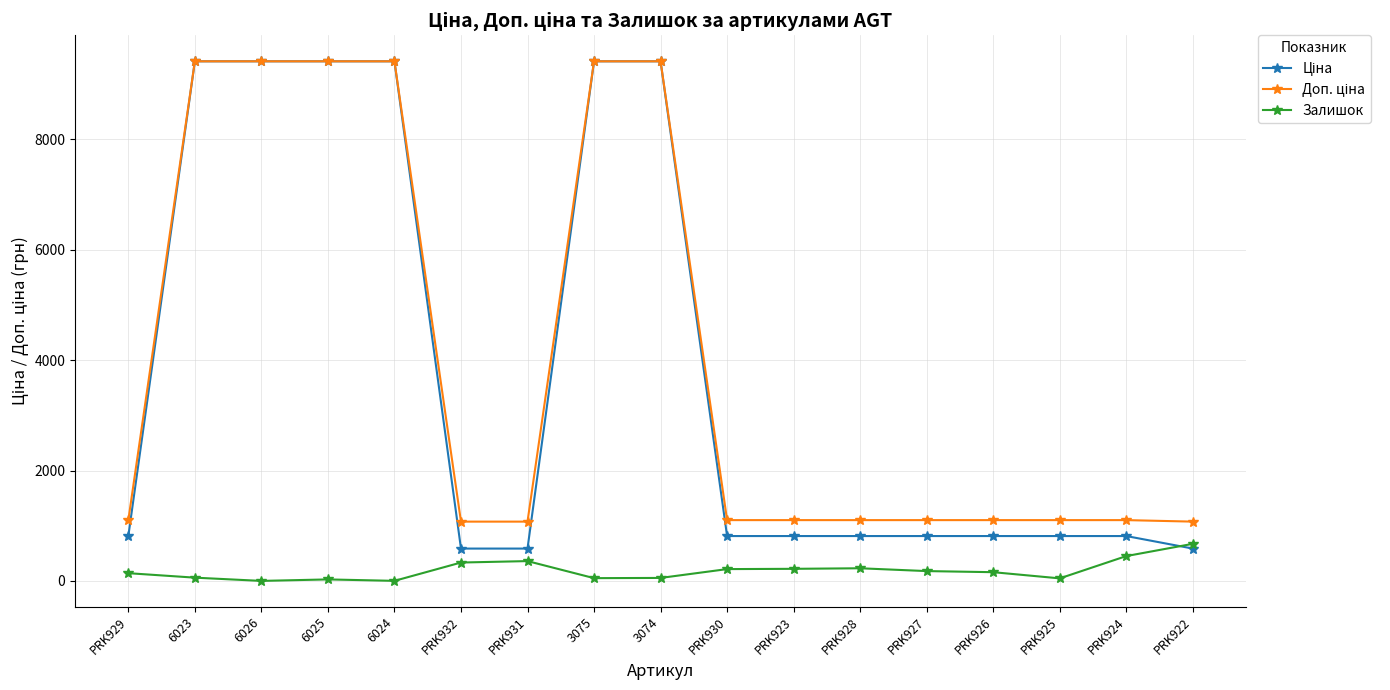

At how many categories does at least one series exceed 8554?

6